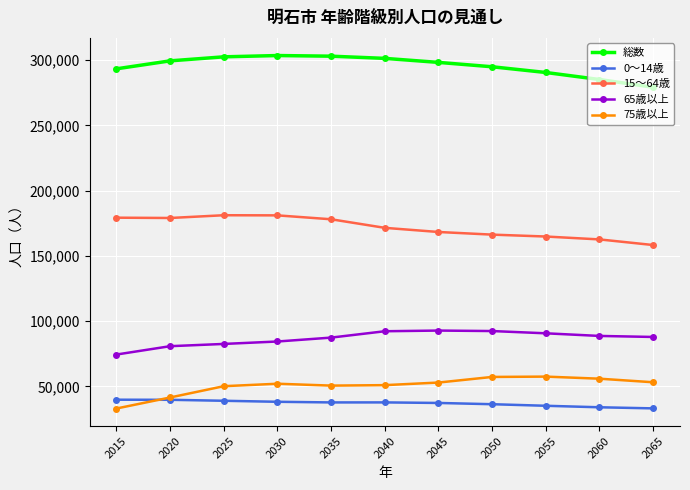

The value of 総数 at 2015 is 511189.8. True or false?

False